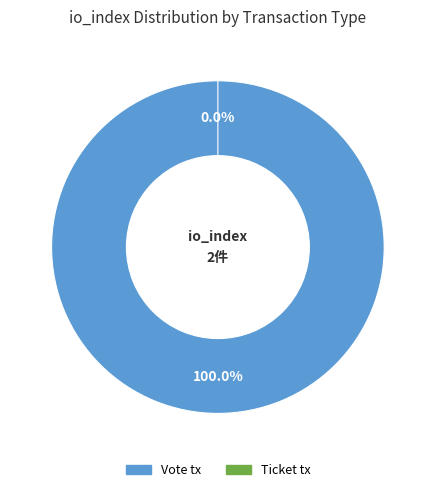

Which slice represents more than half of the pie?

Vote tx